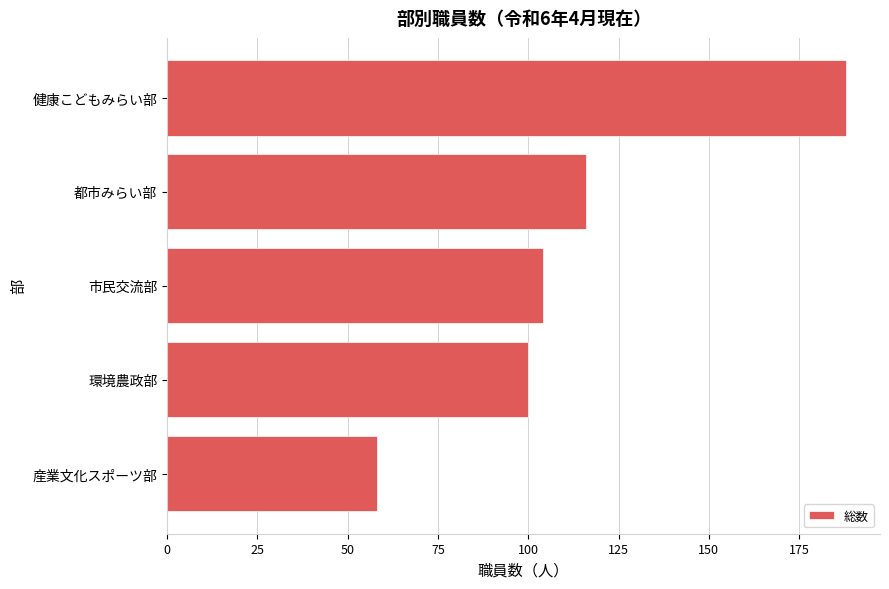

True or false: the data shows 57 at 健康こどもみらい部.

False